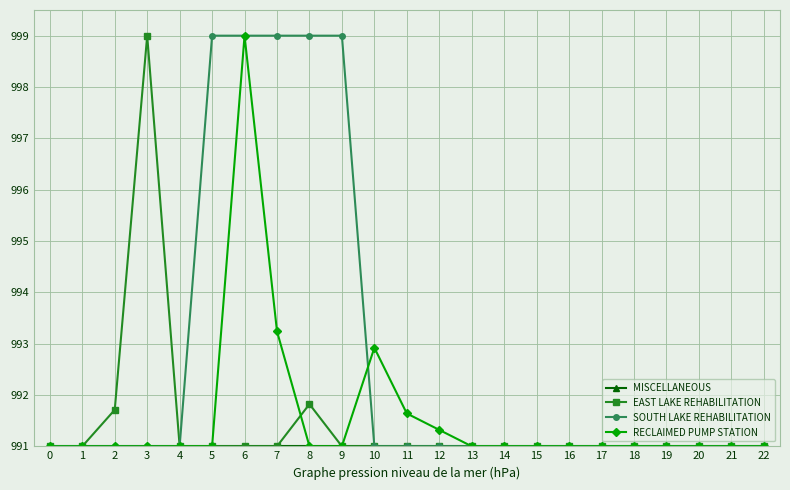

What is the sum of all EAST LAKE REHABILITATION values?

22802.5